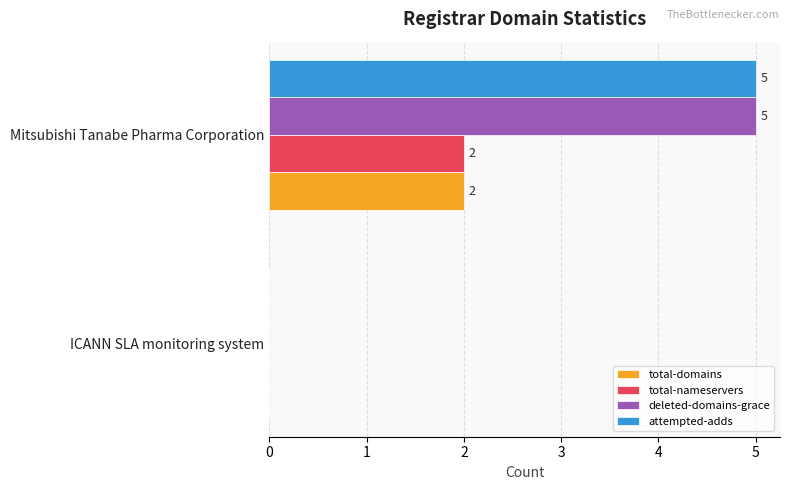

Is the value of attempted-adds at Mitsubishi Tanabe Pharma Corporation greater than the value of total-nameservers at ICANN SLA monitoring system?

Yes